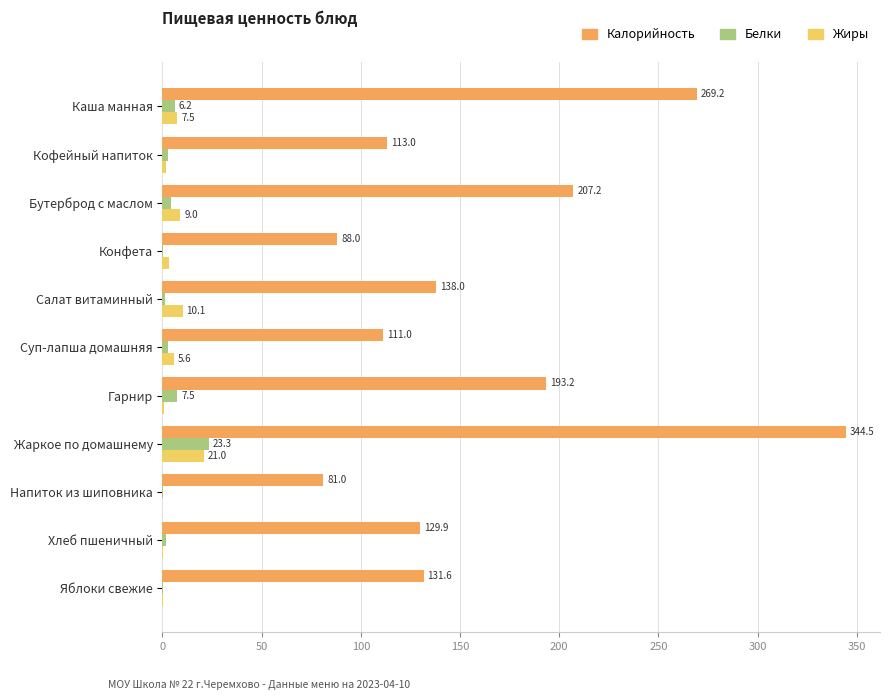

How many data points does each series have?

11